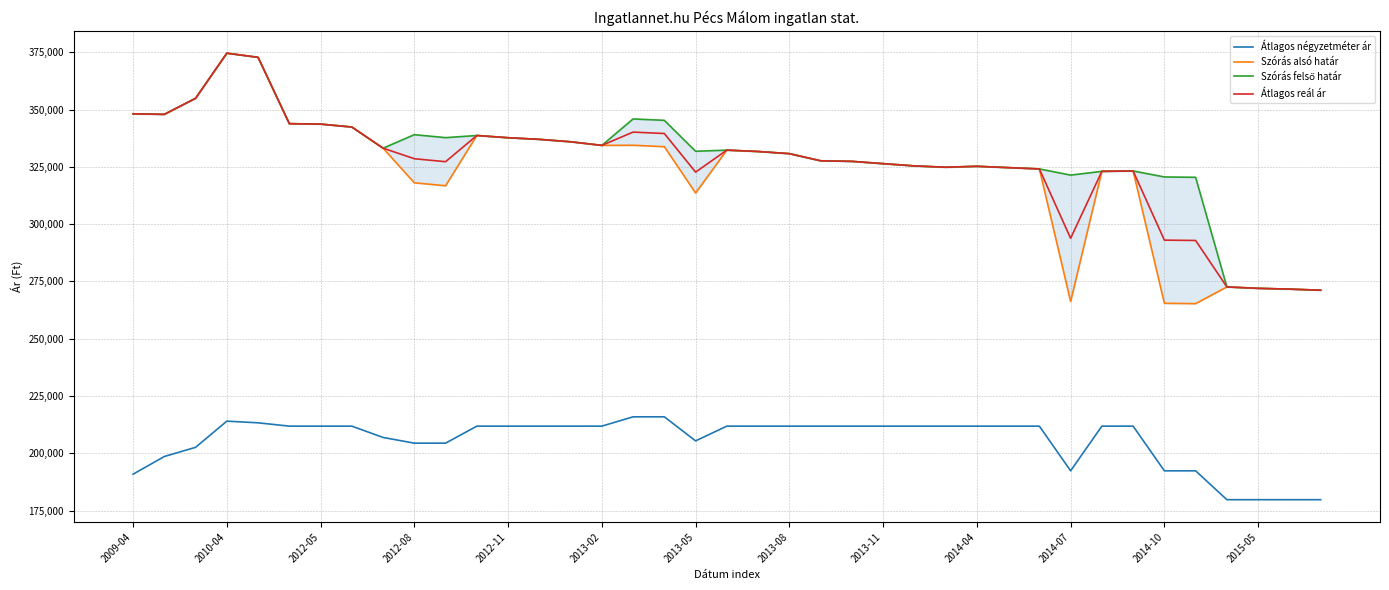

How many interior local peaks does the Szórás felső határ series have?

7